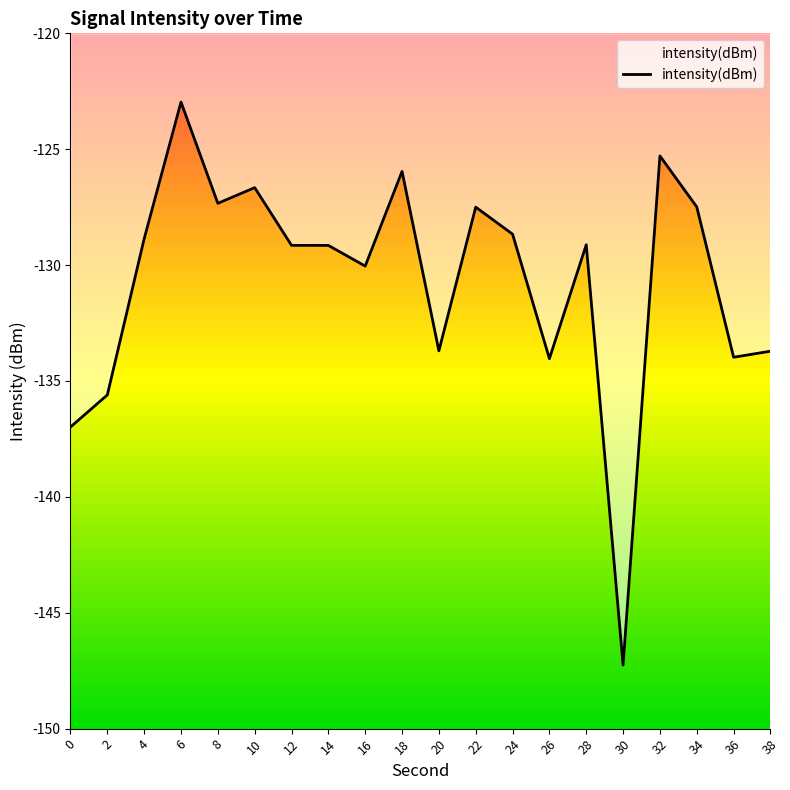

At which category does the chart reach its peak across all series?

6